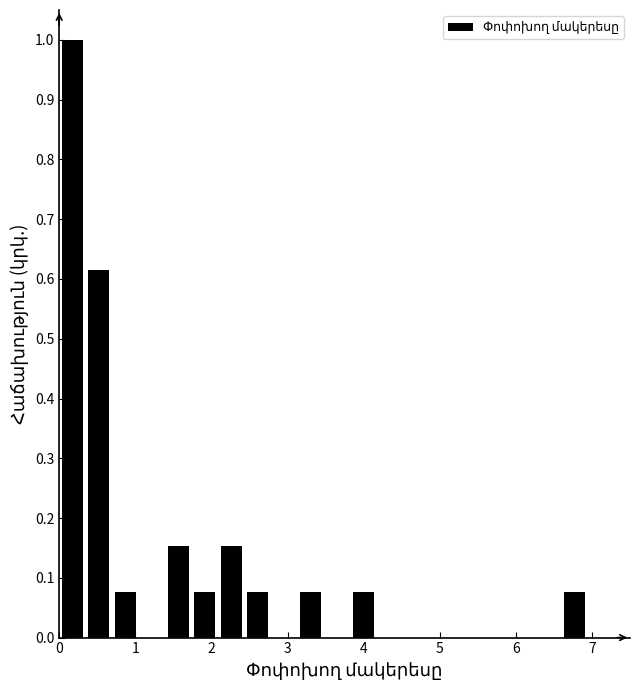

Read against the x-axis, roughly where is the centre of the tallest bar?

0.2